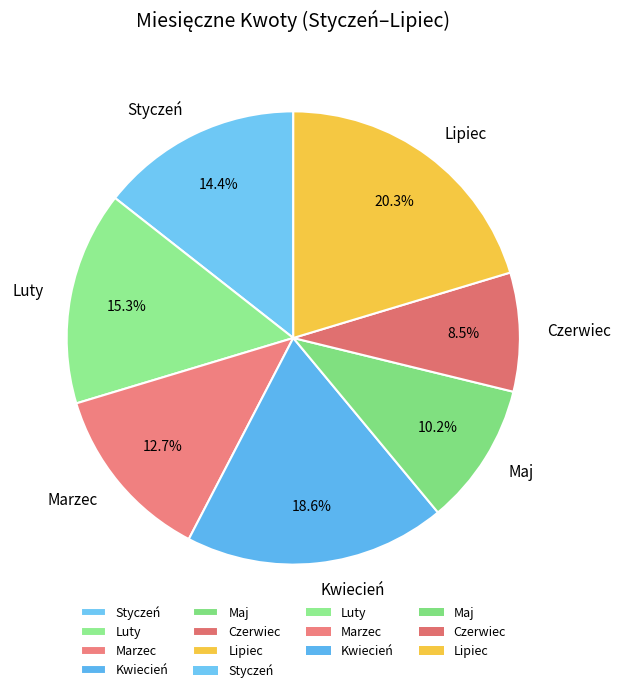

How many segments does this pie chart have?

7